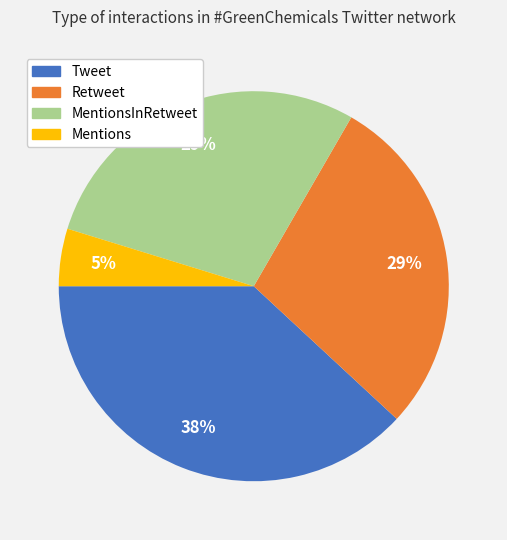

True or false: Mentions accounts for 5% of the total.

True